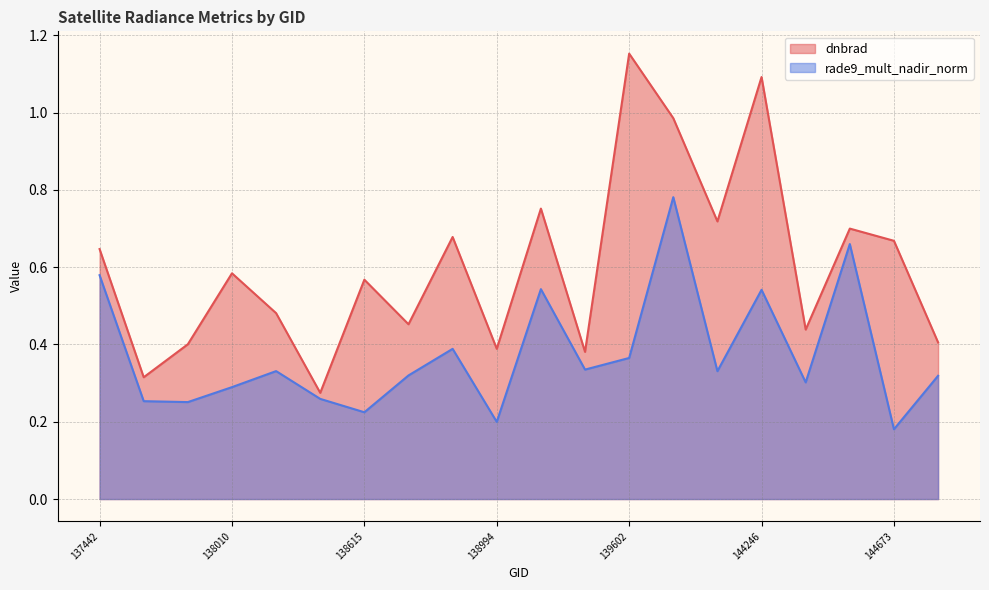

Which series has the largest total across all categories?

dnbrad